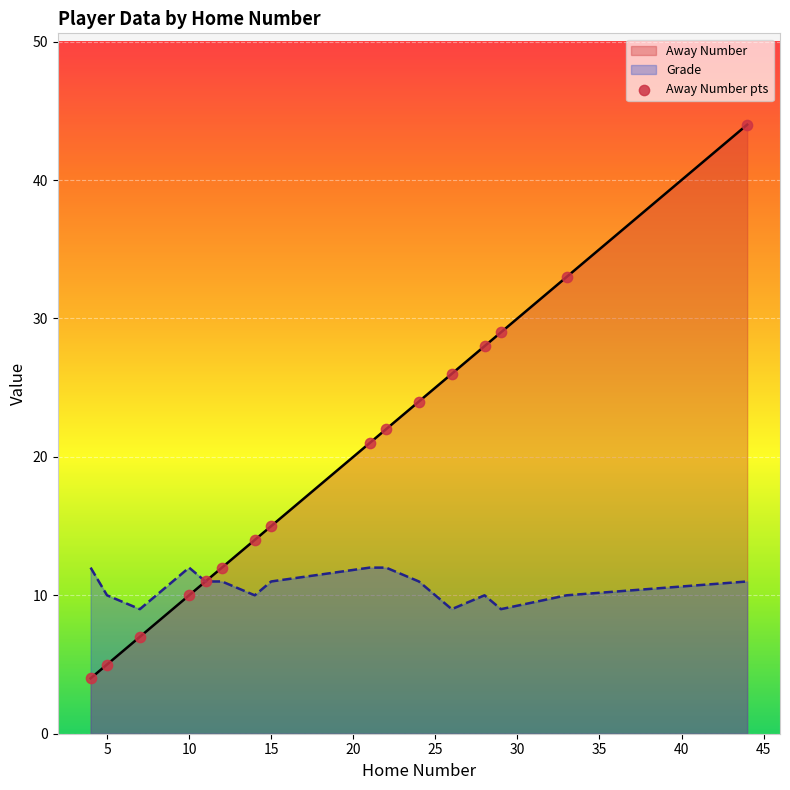

Which series has the widest spread of values?

Away Number